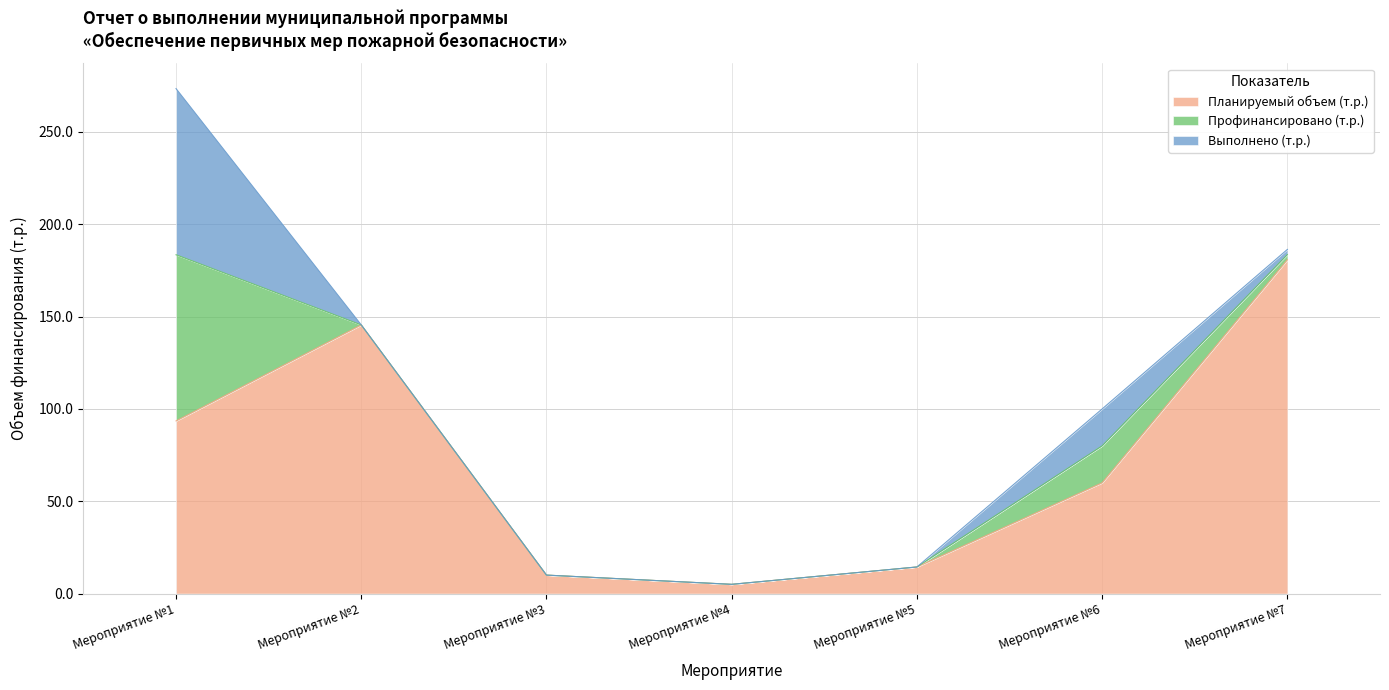

At which category does Выполнено (т.р.) reach its first local peak?

Мероприятие №6